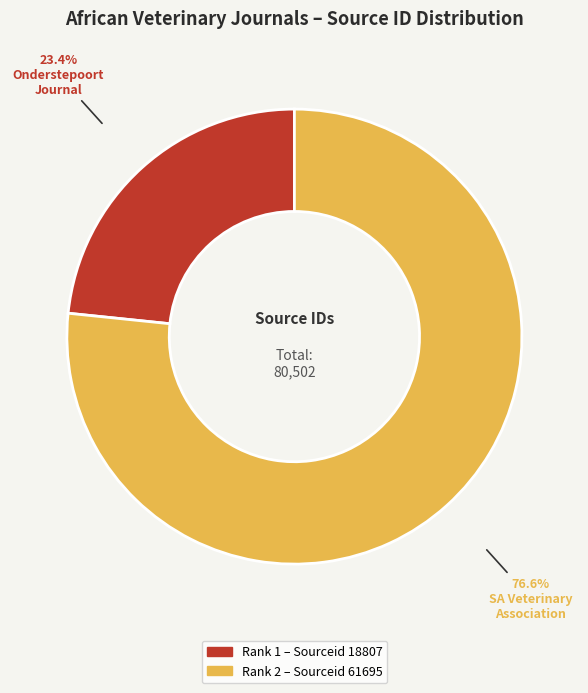

Count the number of slices in the pie.

2